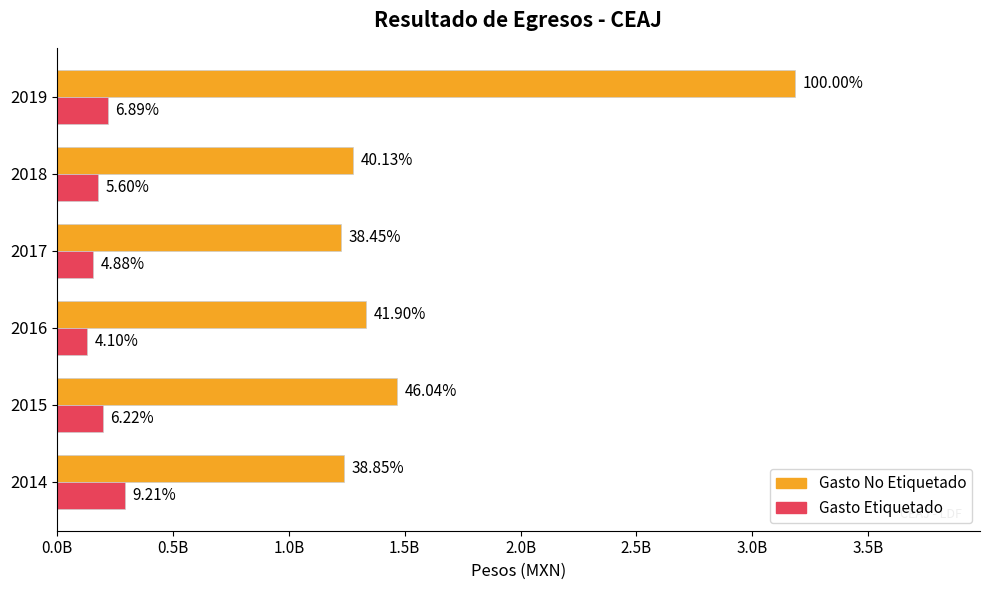

What are all the series names shown in the legend?

Gasto No Etiquetado, Gasto Etiquetado